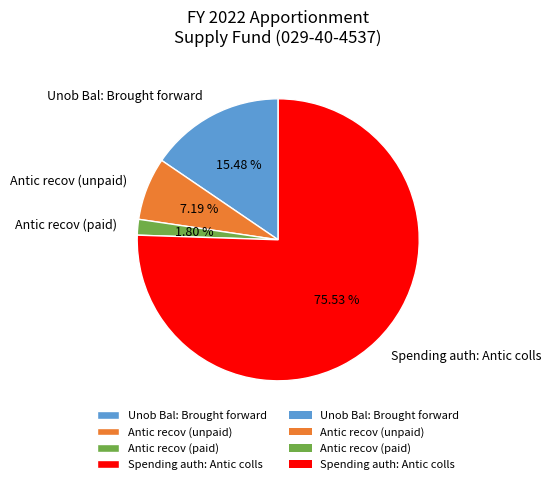

Combined, what portion of the pie is Antic recov (unpaid) and Spending auth: Antic colls?

82.7%